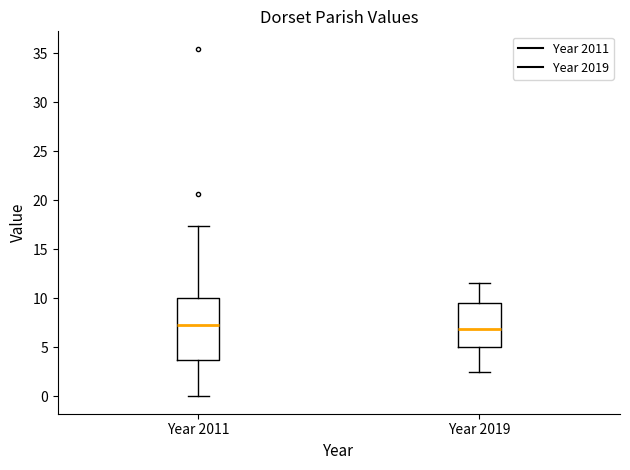

Which box is the tallest, from its lower edge to its upper edge?

Year 2011